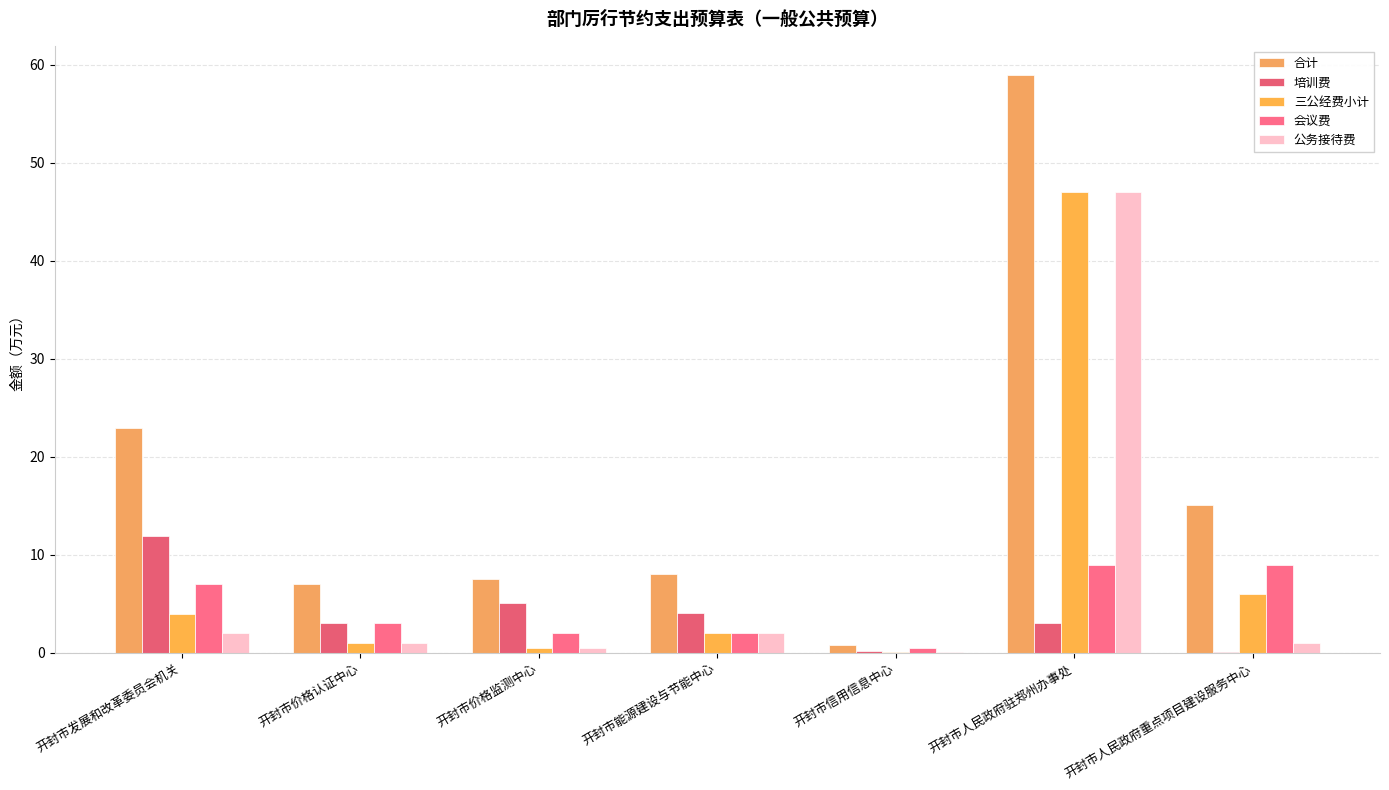

What is the maximum value shown in the chart?

59.0